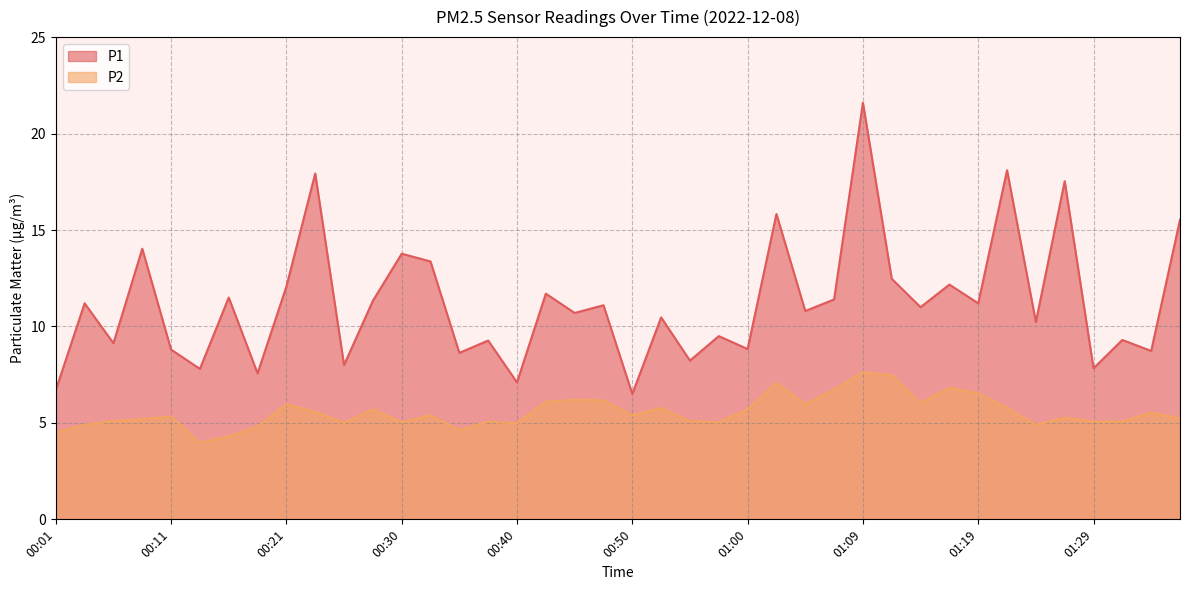

At how many categories does at least one series exceed 16?

4